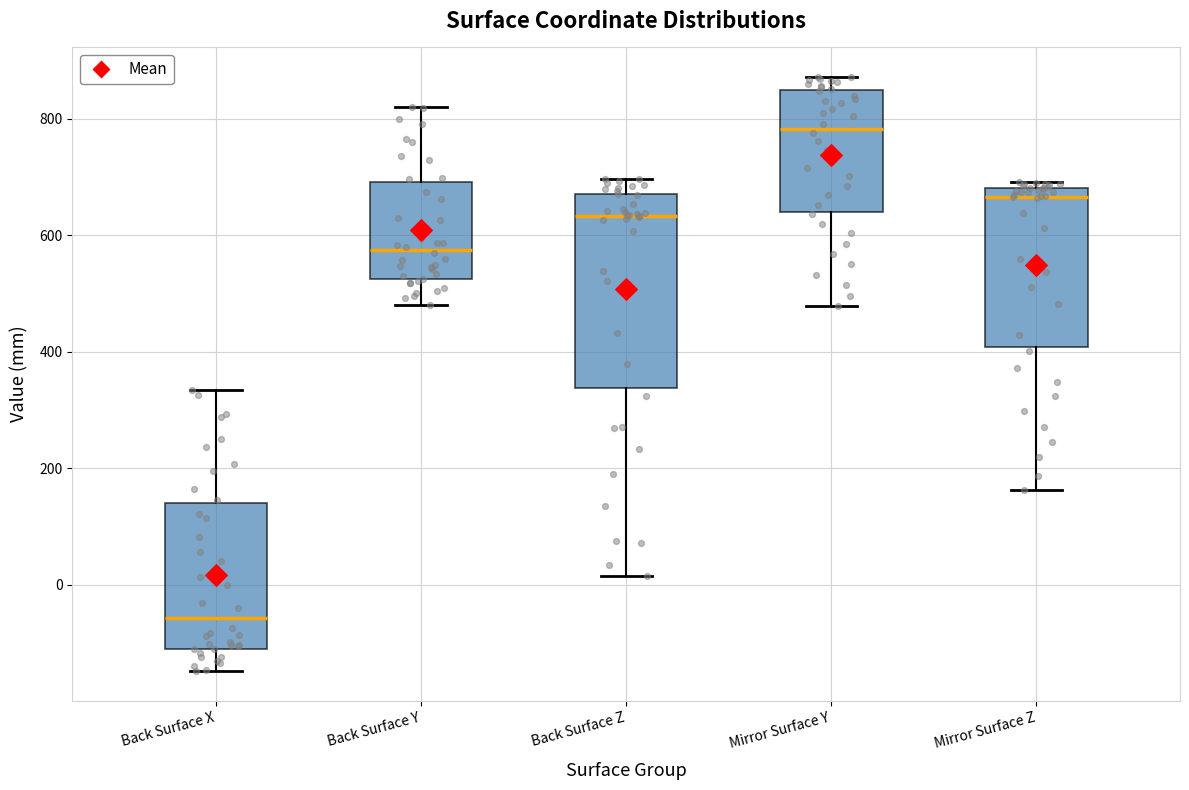

Where does the median line of the box for Back Surface Z sit on the y-axis? The values are not printed on the chart, so give them approximately, as read against the axis.

640